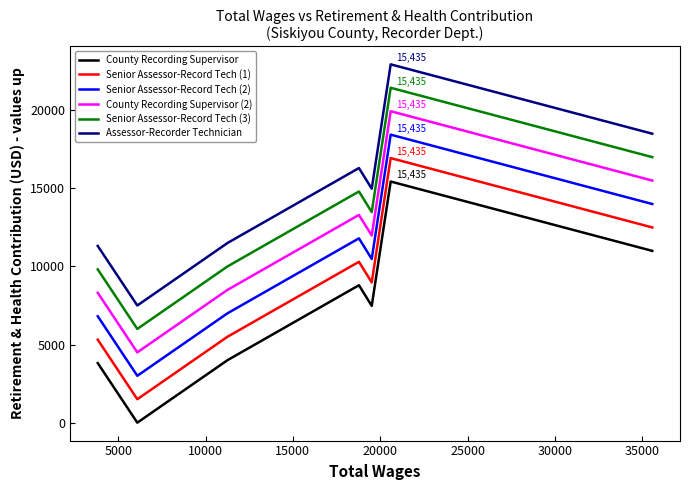

What are all the series names shown in the legend?

County Recording Supervisor, Senior Assessor-Record Tech (1), Senior Assessor-Record Tech (2), County Recording Supervisor (2), Senior Assessor-Record Tech (3), Assessor-Recorder Technician